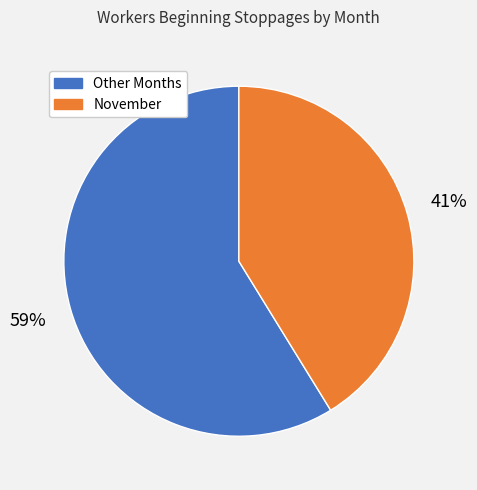

To the nearest percent, what is the difference between the largest and smallest slice percentages?

18%